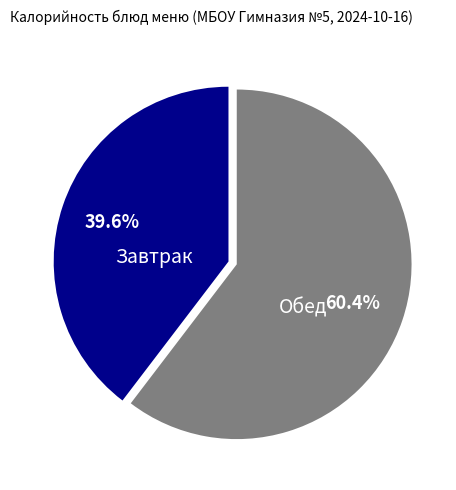

Count the number of slices in the pie.

2